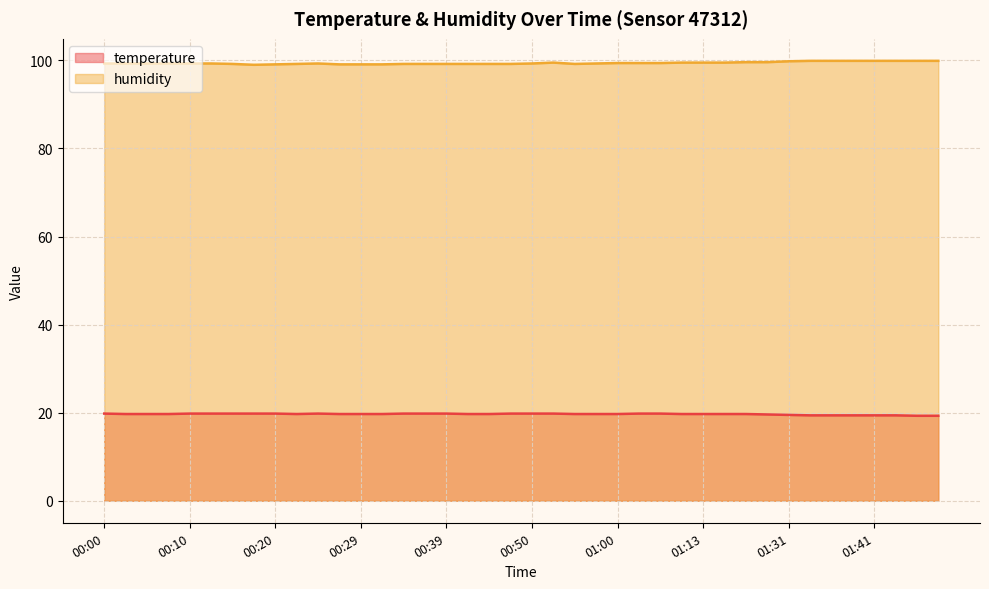

Where is the first local maximum for temperature?

00:24